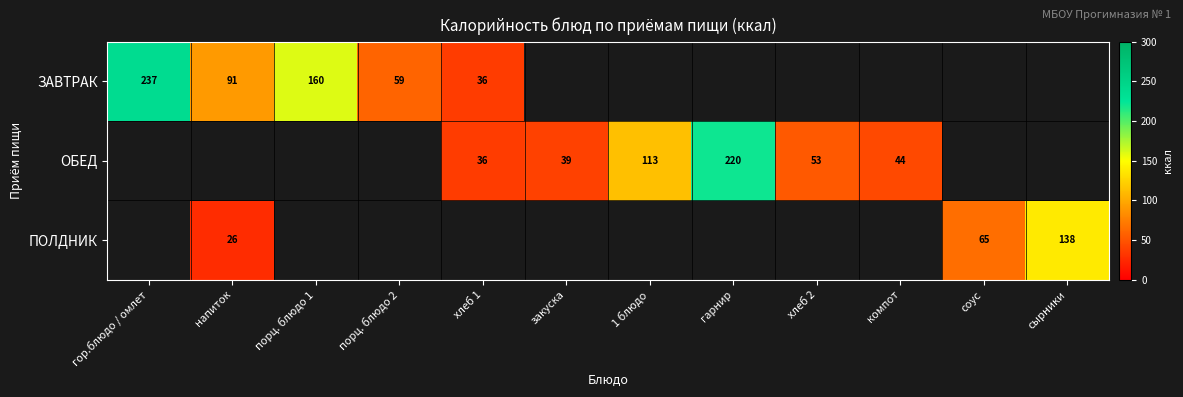

What is the difference between the ОБЕД values at хлеб 2 and закуска?

14